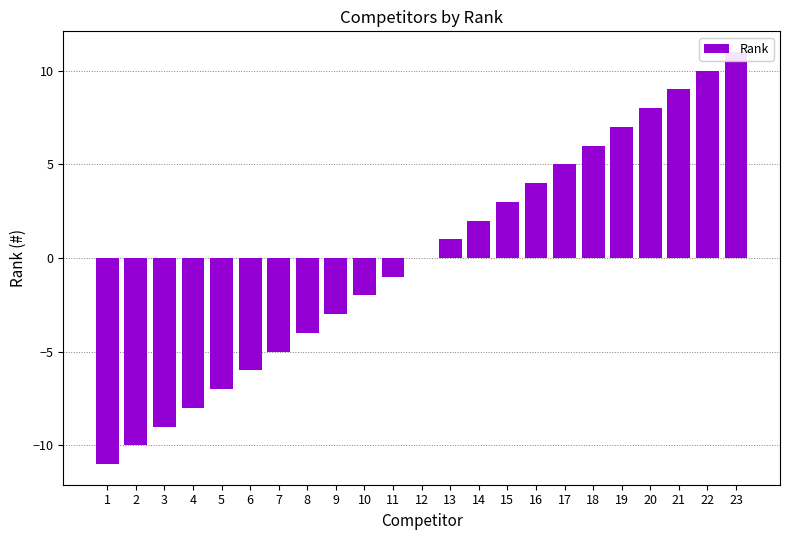

True or false: the data shows 9 at 18.

False